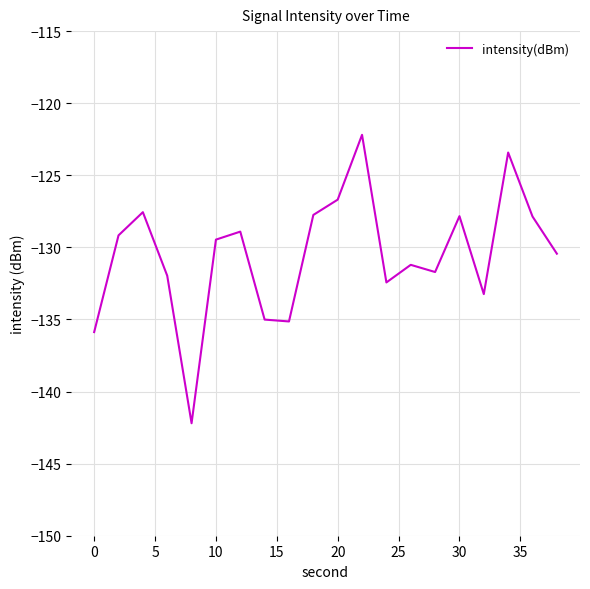

What is the greatest value displayed?

-122.2